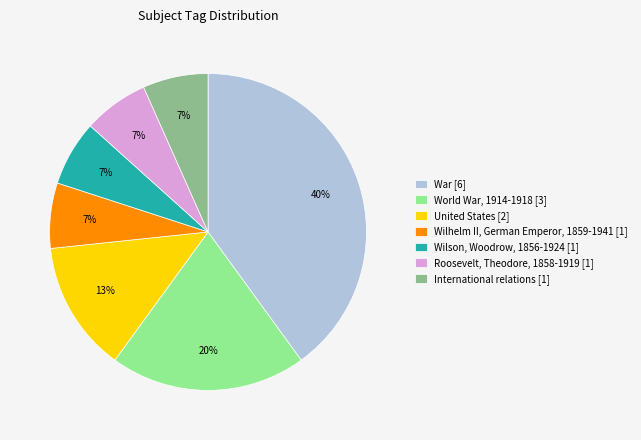

Which slice is the largest?

War